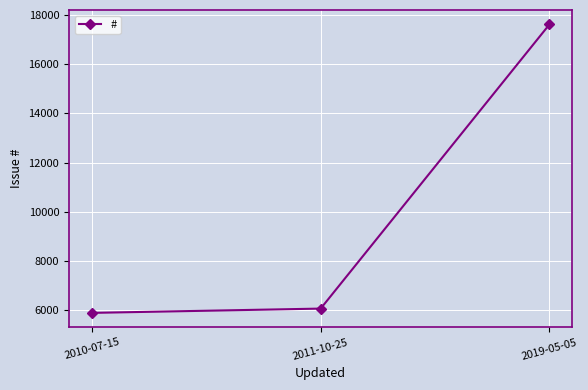

The value at 2010-07-15 is 1831. True or false?

False